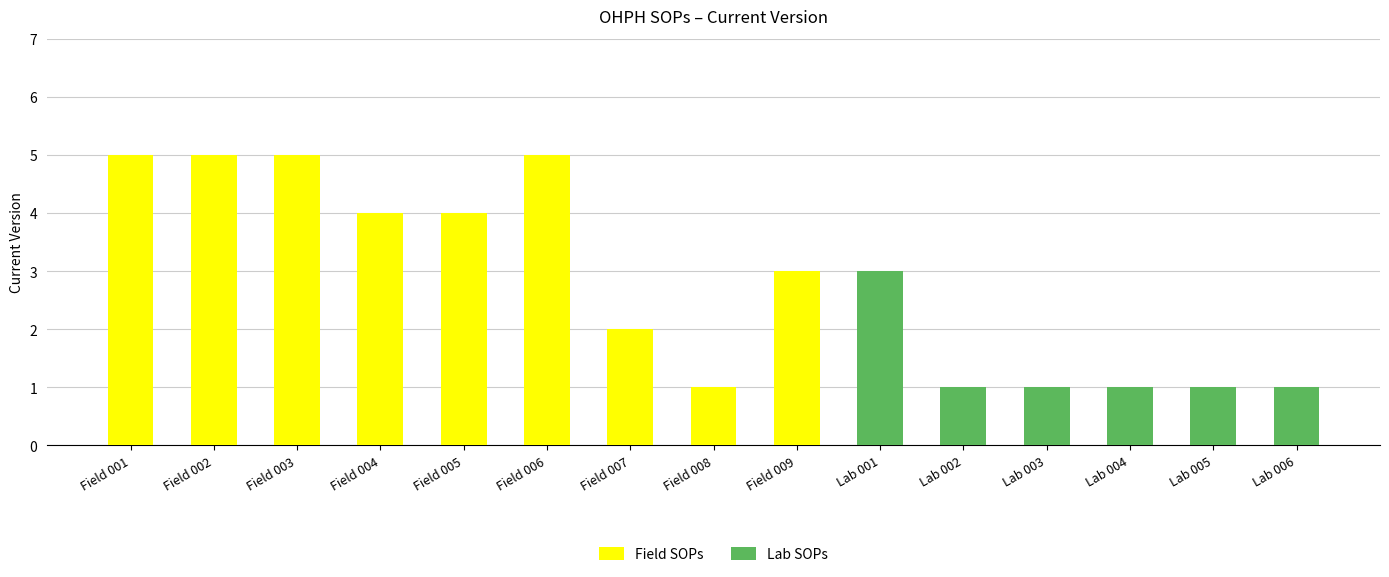

What are all the series names shown in the legend?

Field SOPs, Lab SOPs